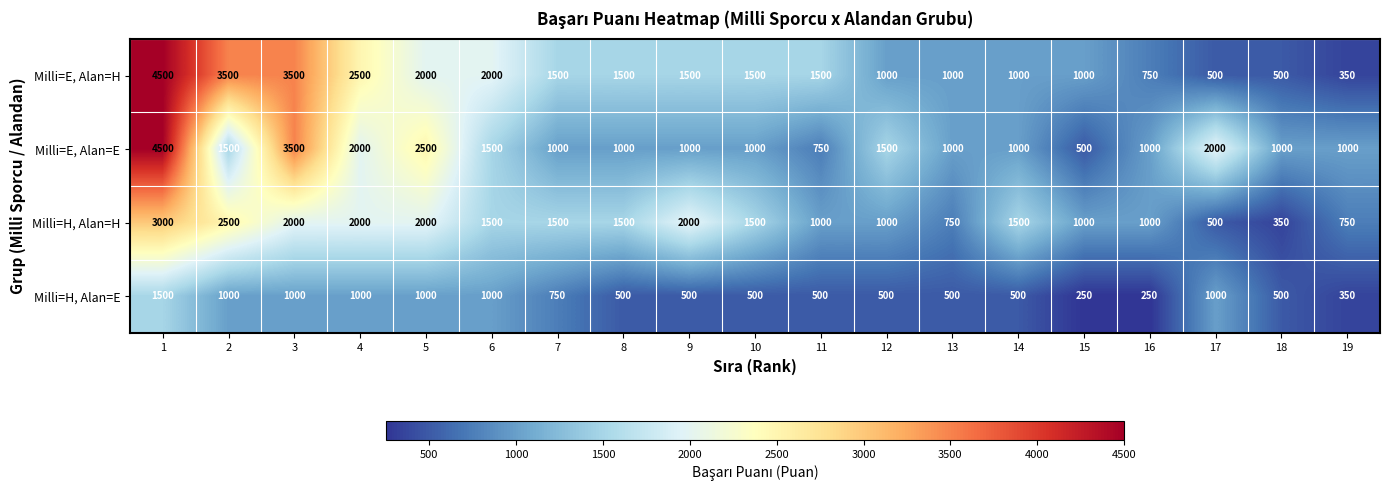

What is the sum of the Milli=H, Alan=H values at 18 and 2?

2850